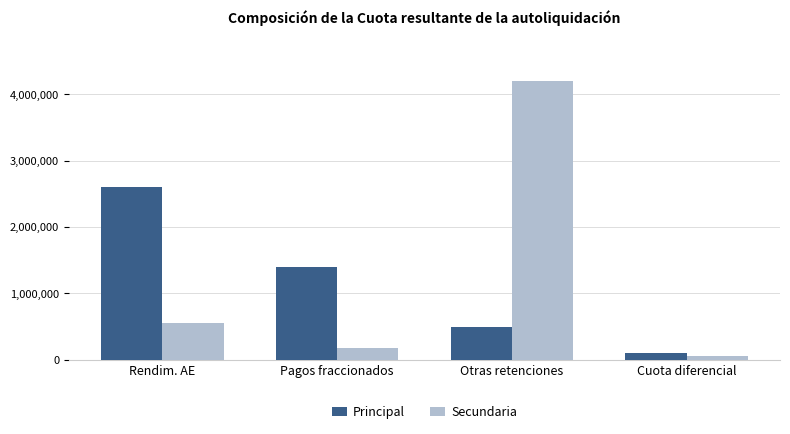

What value does the Principal series have at Rendim. AE?

2600000